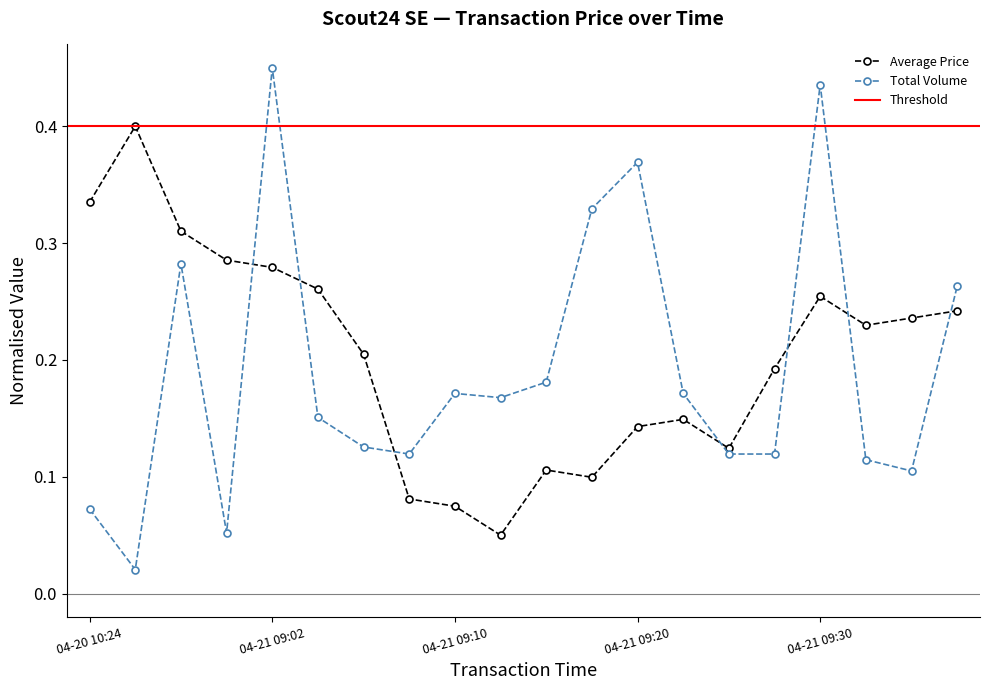

True or false: Total Volume has more than 1 points higher than both neighbors.

True